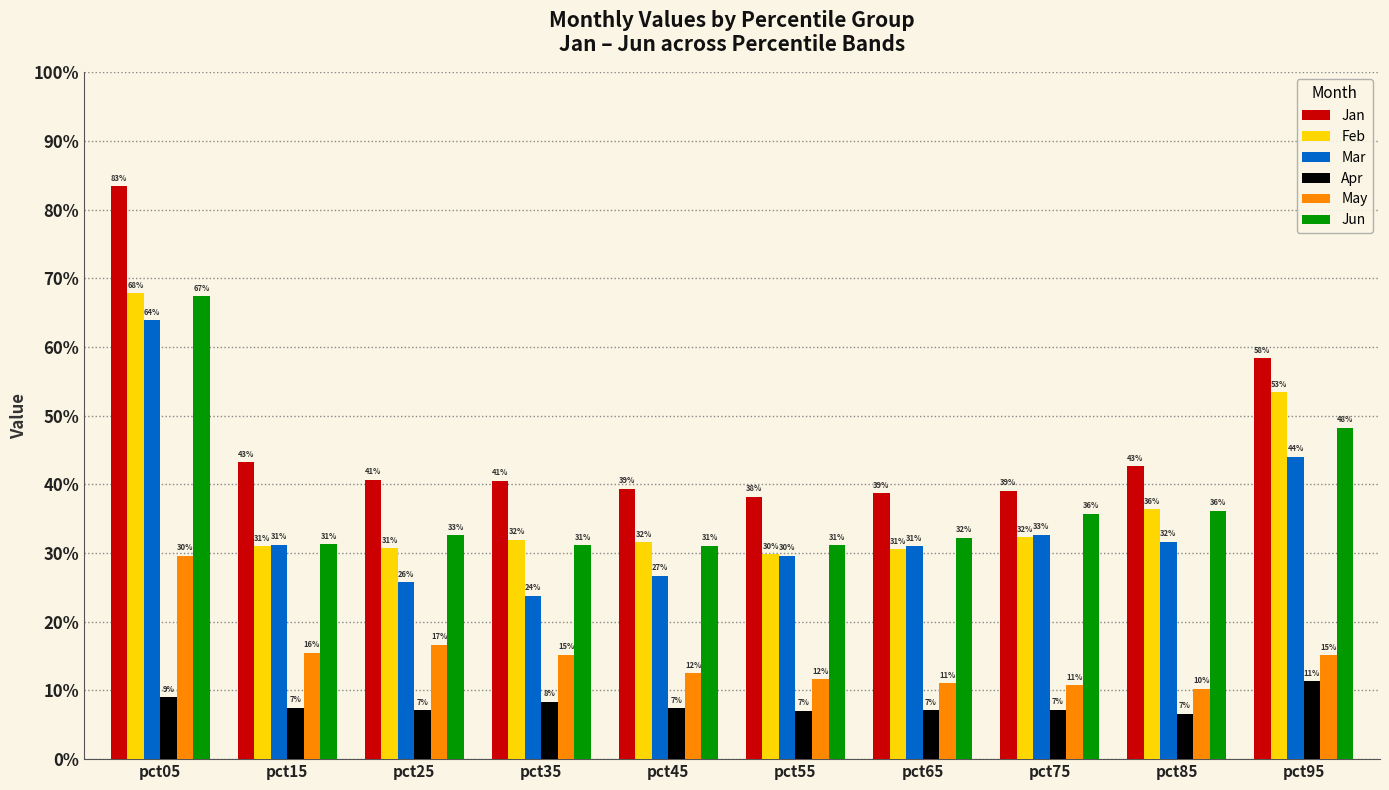

What are all the series names shown in the legend?

Jan, Feb, Mar, Apr, May, Jun